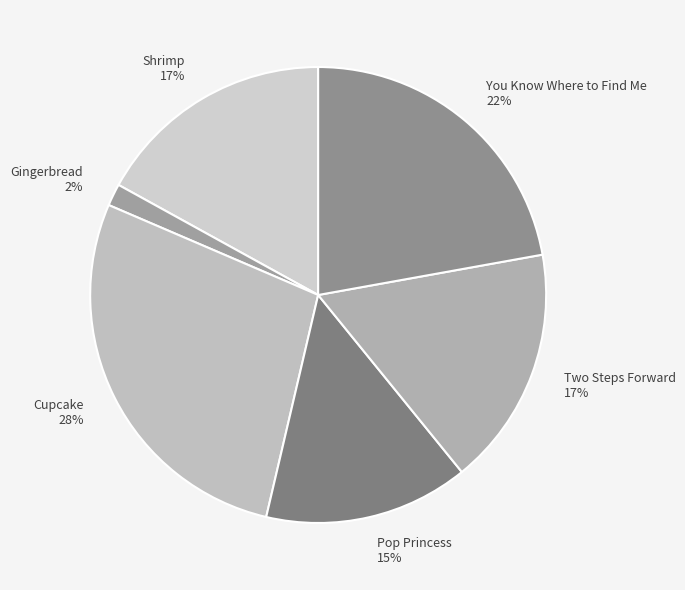

Is there any slice that represents more than half of the pie?

No